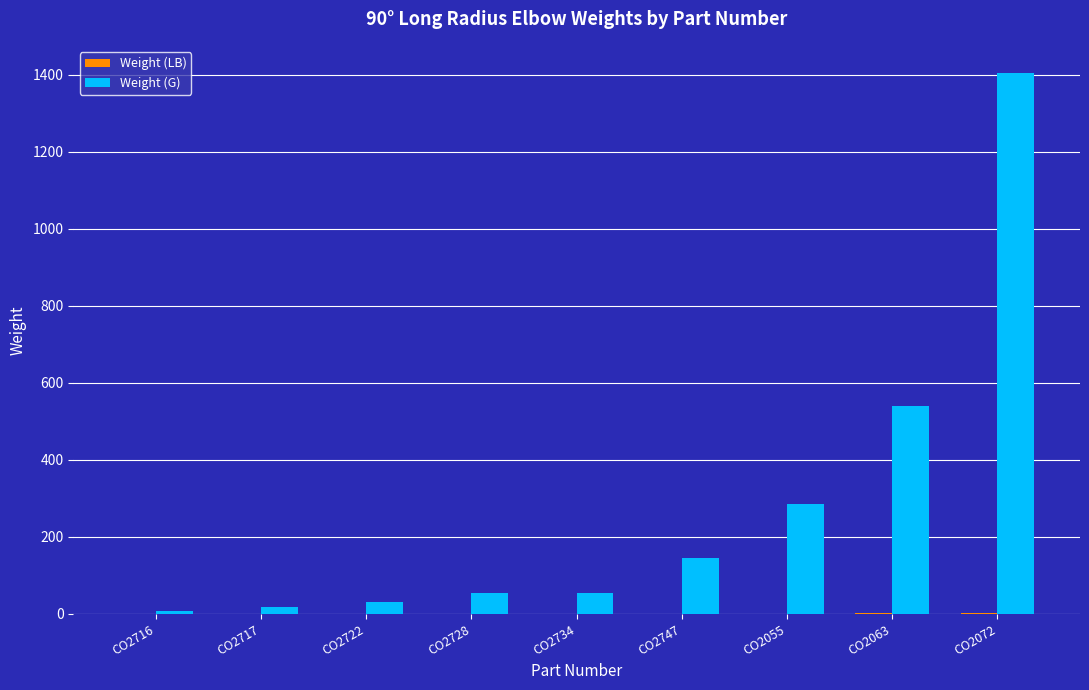

At which category is the sum across all series the highest?

CO2072